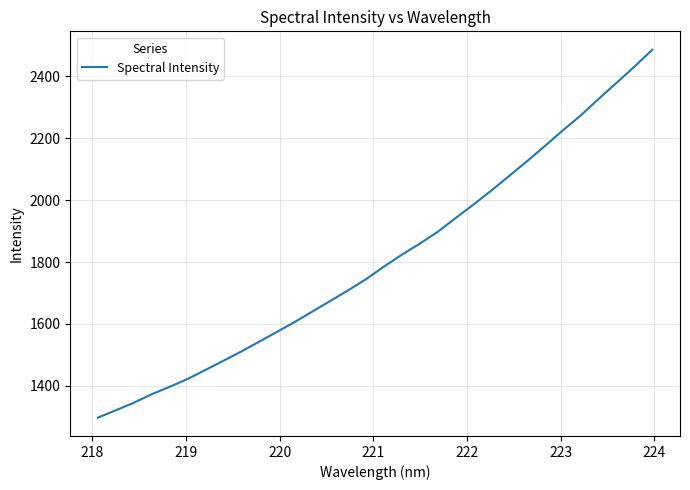

What is the maximum value shown in the chart?

2486.3